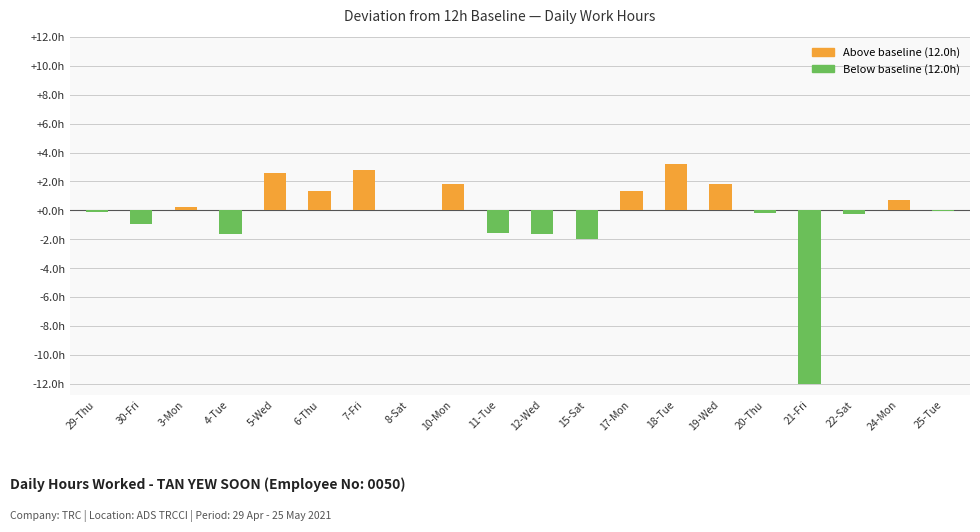

Which label corresponds to the largest value in the chart?

18-Tue